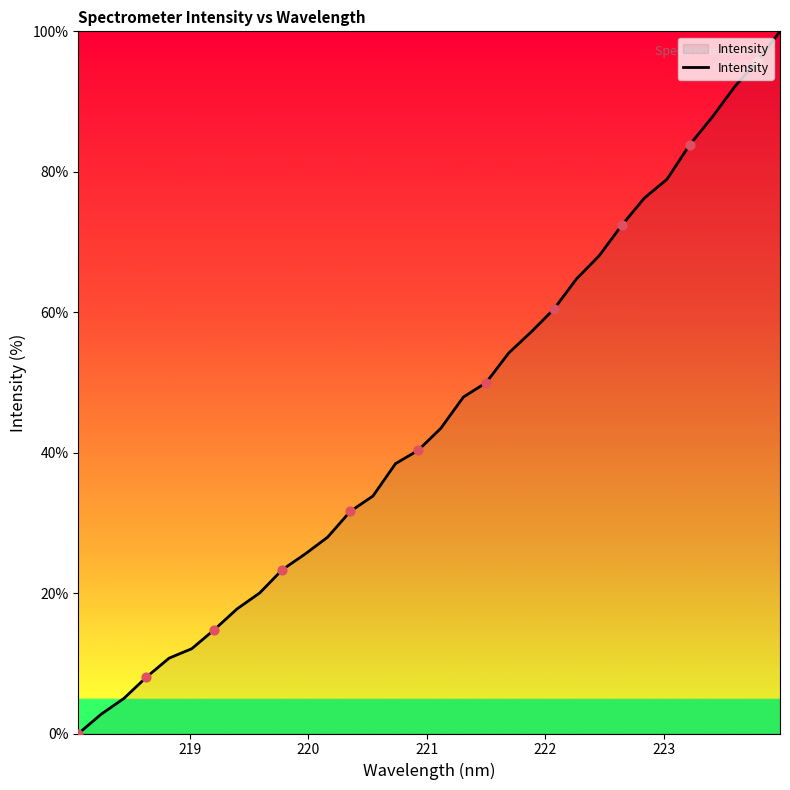

What is the difference between the maximum and minimum values?

100.0